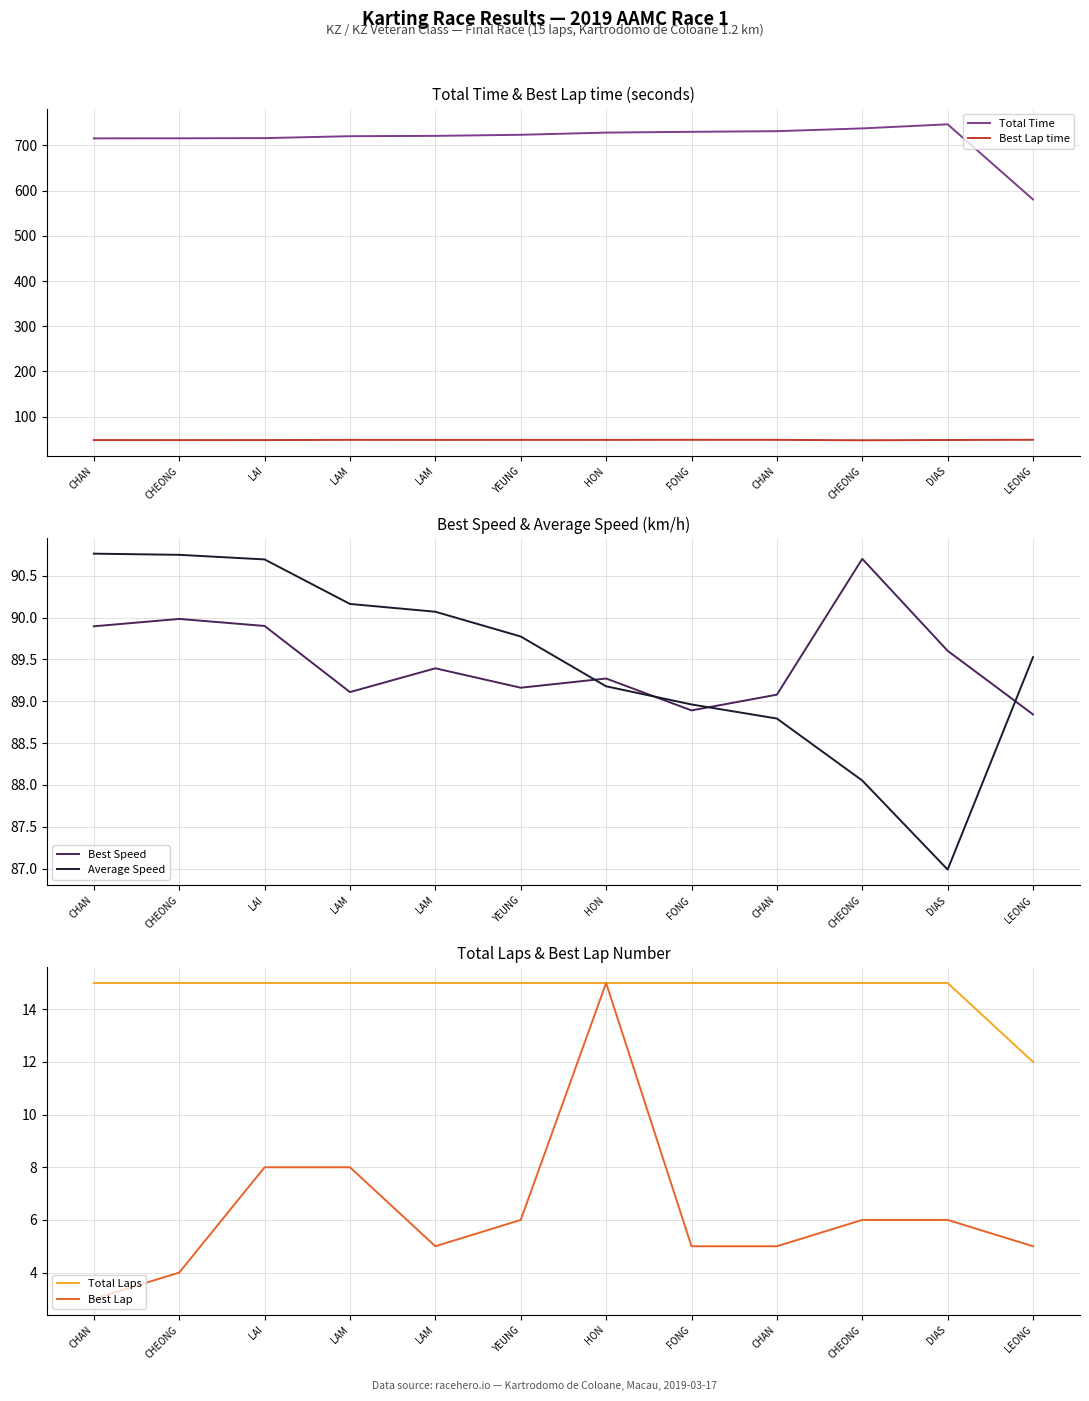

Is the value of Best Lap at LAM greater than the value of Average Speed at LAM?

No